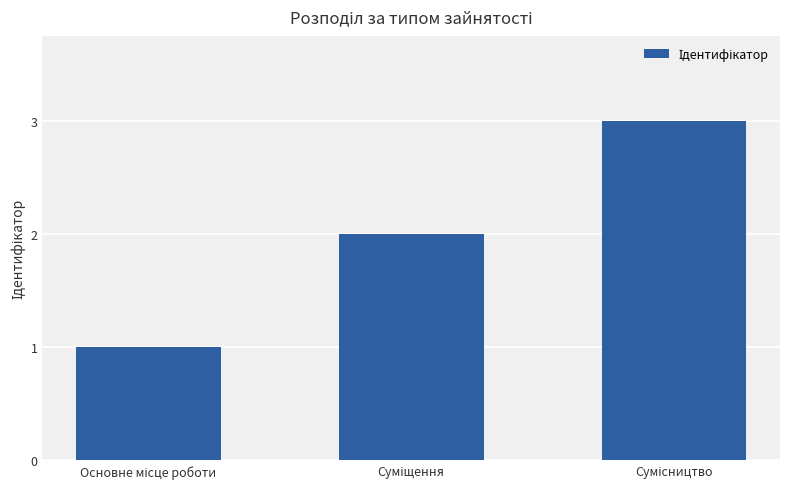

Reading left to right, what are all the values shown in this chart?

1	2	3